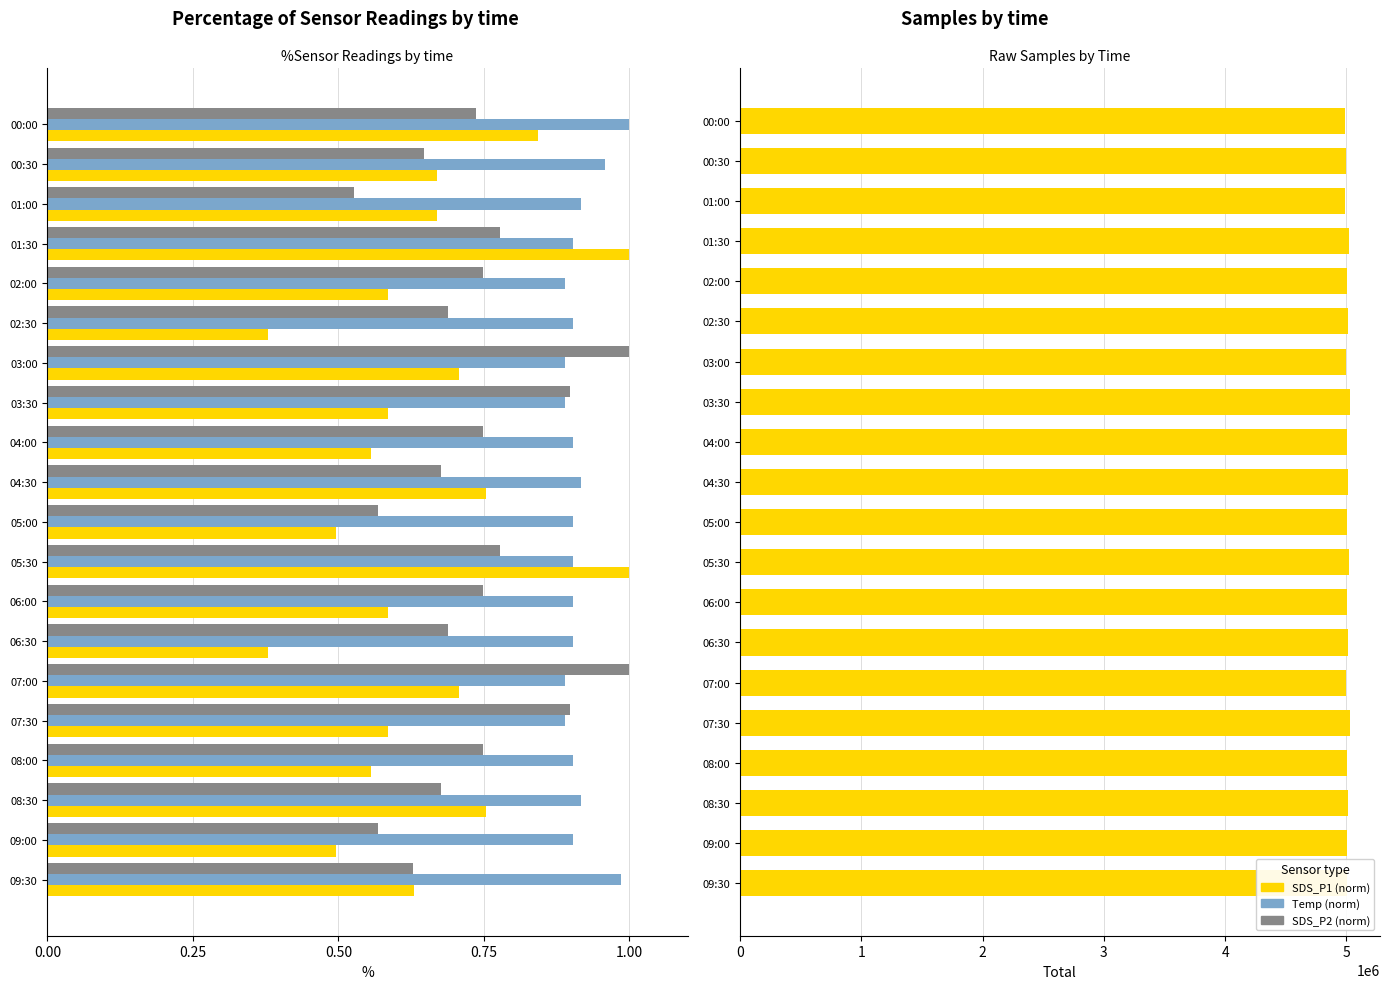

Is it true that SDS_P1 (norm) equals 0.7 at 07:00?

True